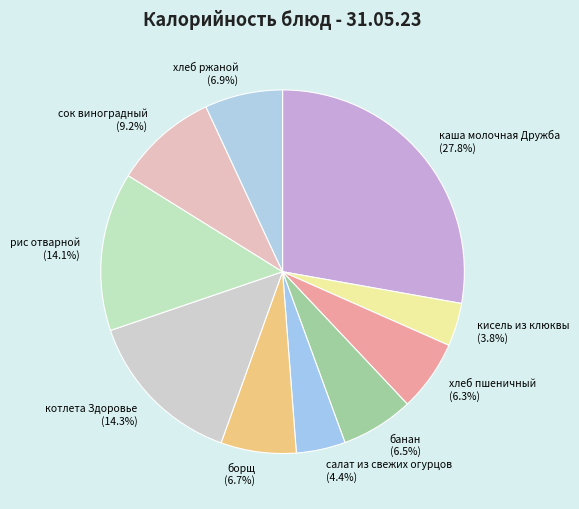

Between хлеб пшеничный and котлета Здоровье, which is larger?

котлета Здоровье